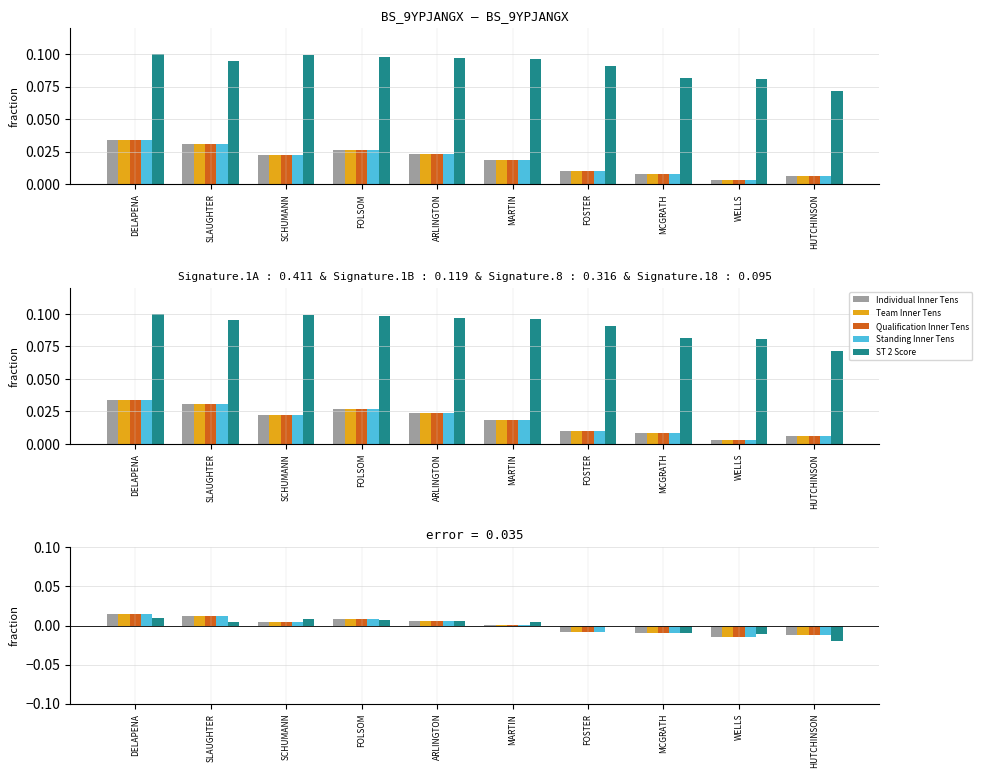

Is it true that ST 2 Score equals 0.0 at FOLSOM?

True